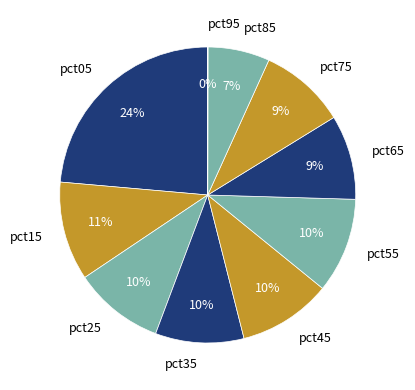

Is the sum of pct25 and pct35 greater than half?

No